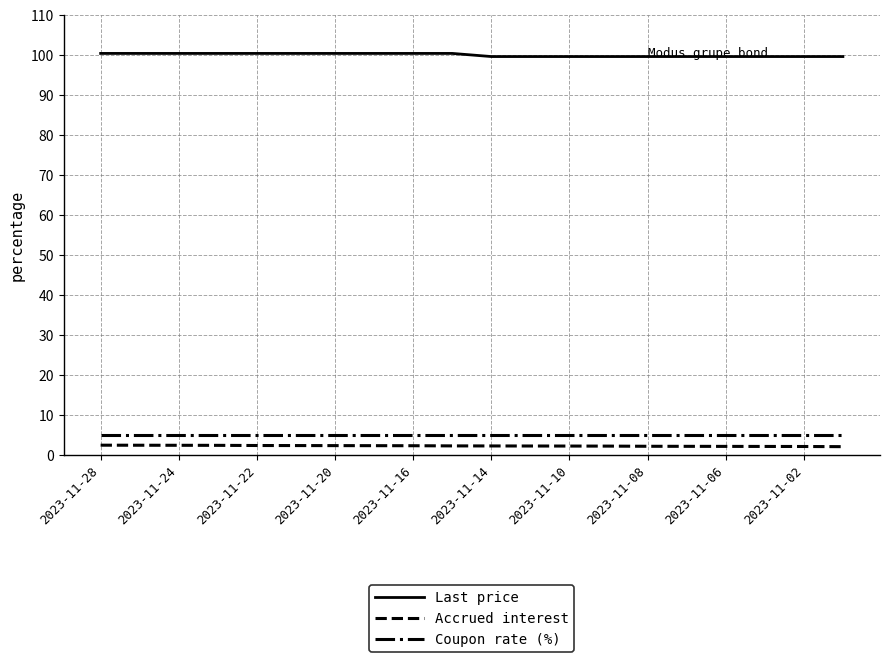

How many series are shown in this chart?

3